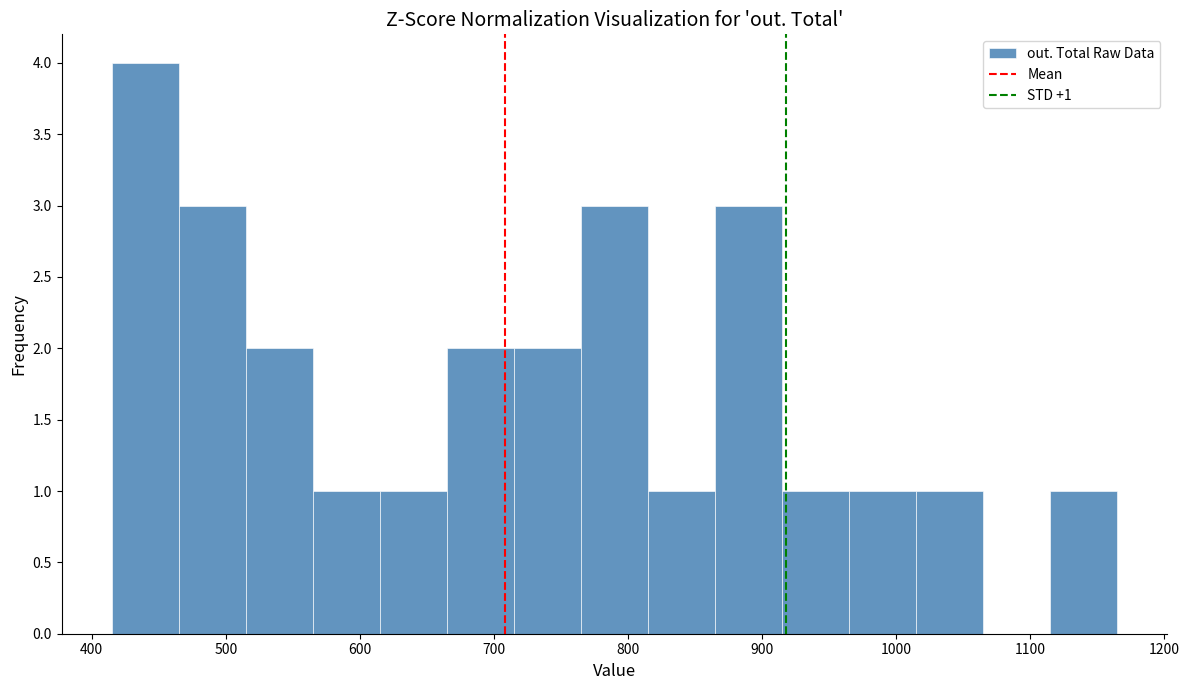

Over which range of the x-axis is the bar tallest?

415 to 465